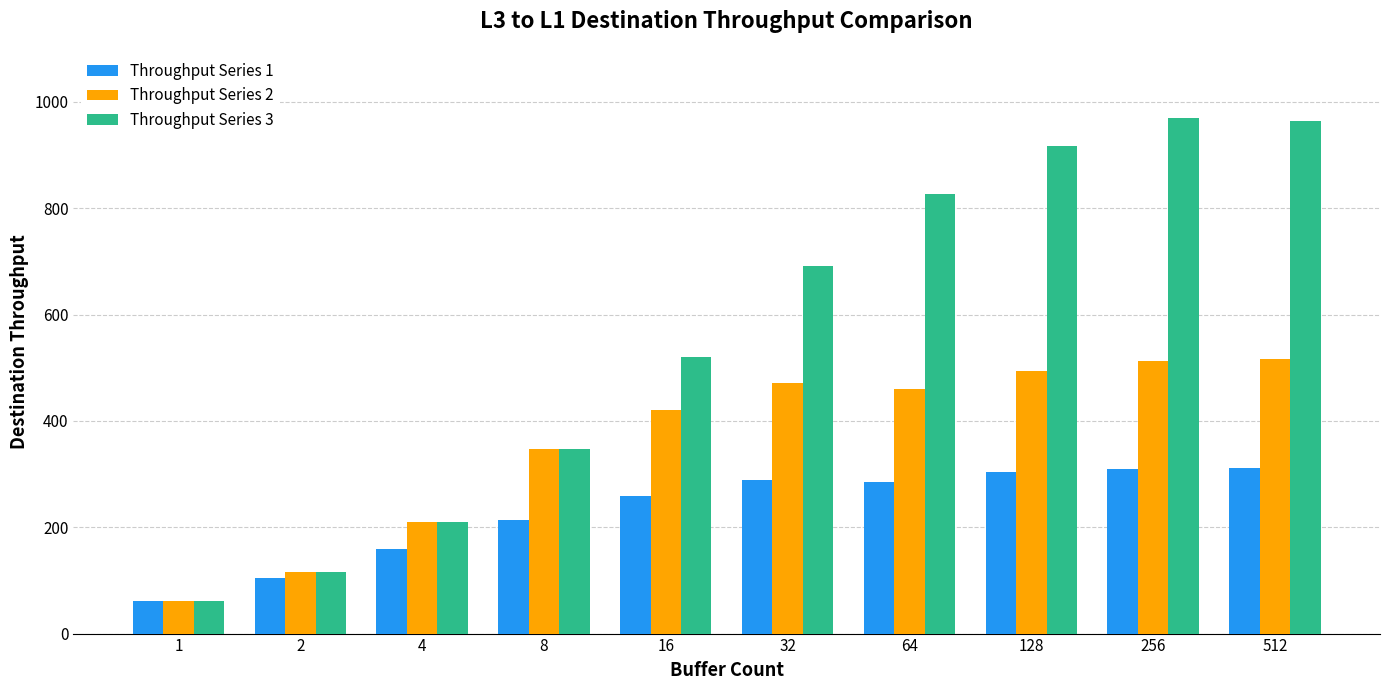

What is the difference between the second highest and second lowest values in the Throughput Series 2 series?

396.1